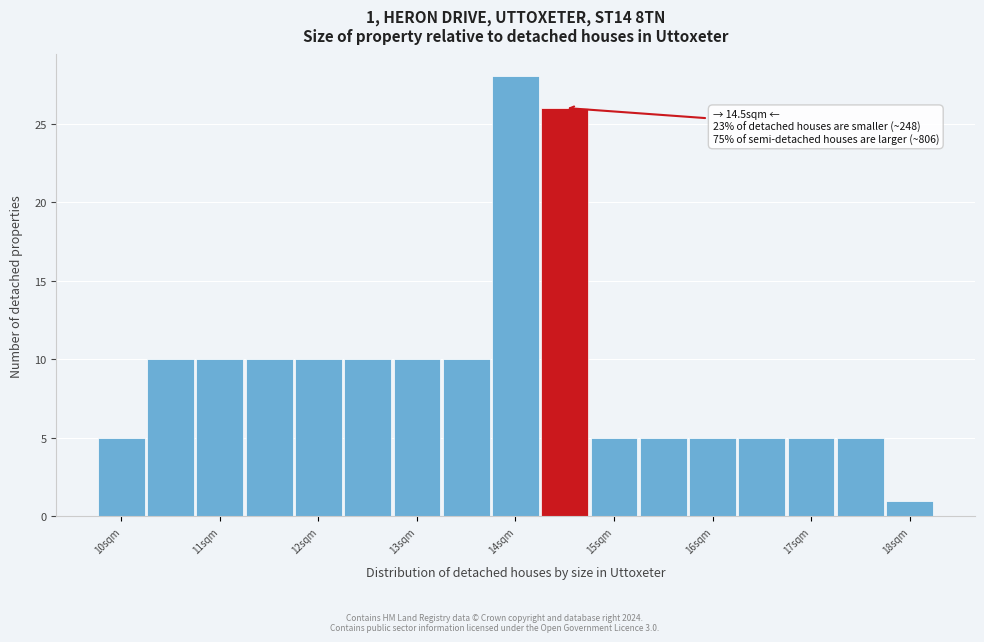

Which range on the x-axis has the tallest bar?

13.75 to 14.25